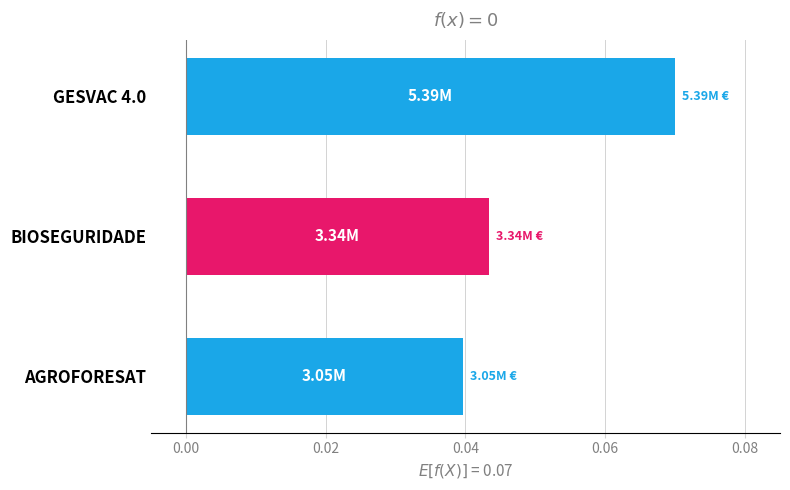

Rank the categories by value from lowest to highest.

AGROFORESAT, BIOSEGURIDADE, GESVAC 4.0